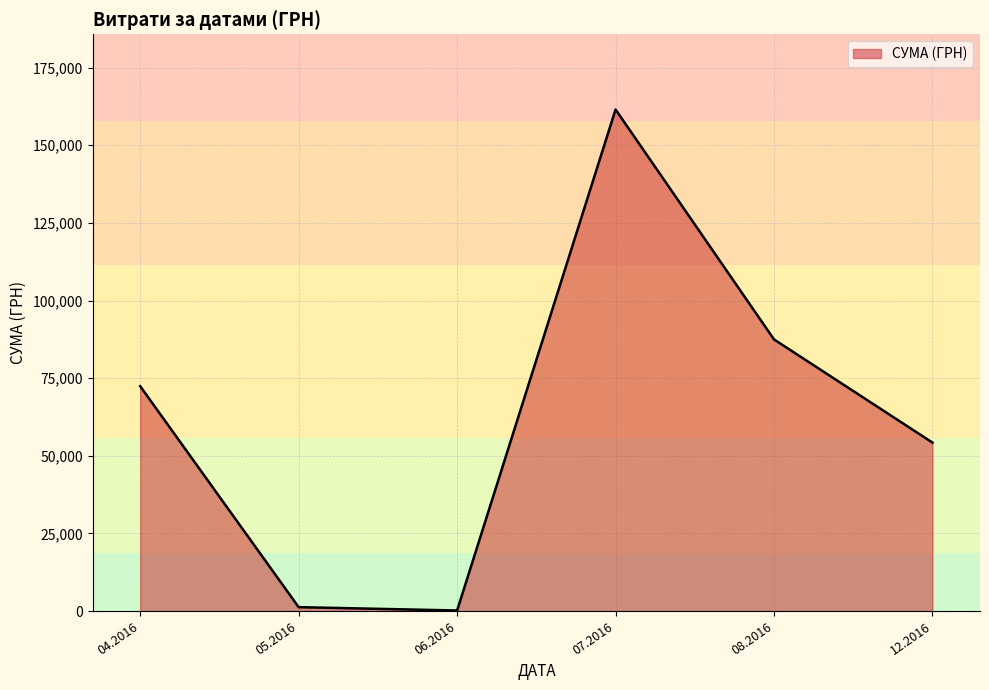

What is the ratio of the value at 04.2016 to the value at 08.2016?

0.8